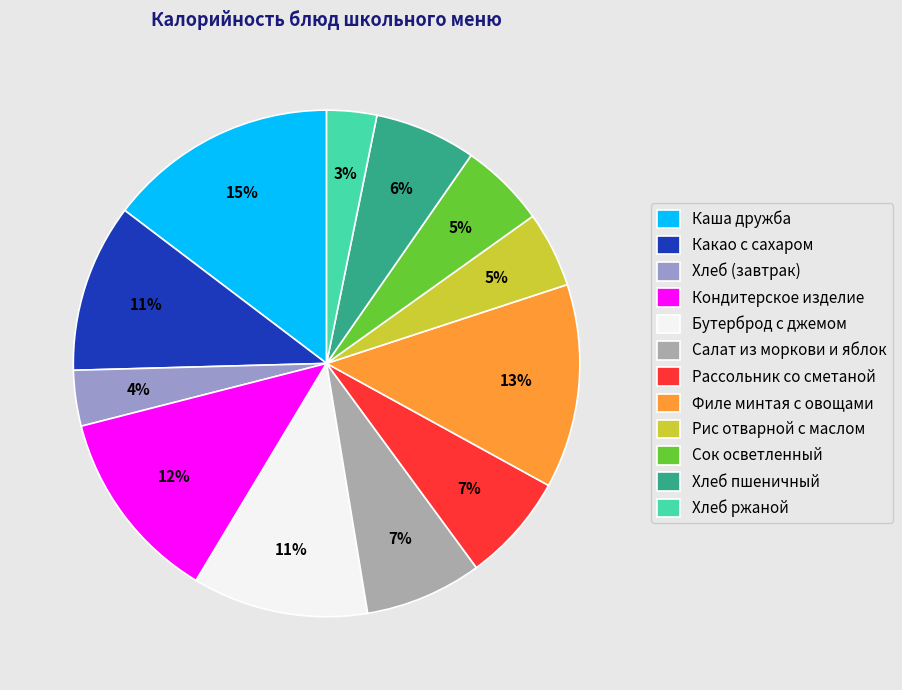

Which has a higher value, Хлеб (завтрак) or Какао с сахаром?

Какао с сахаром